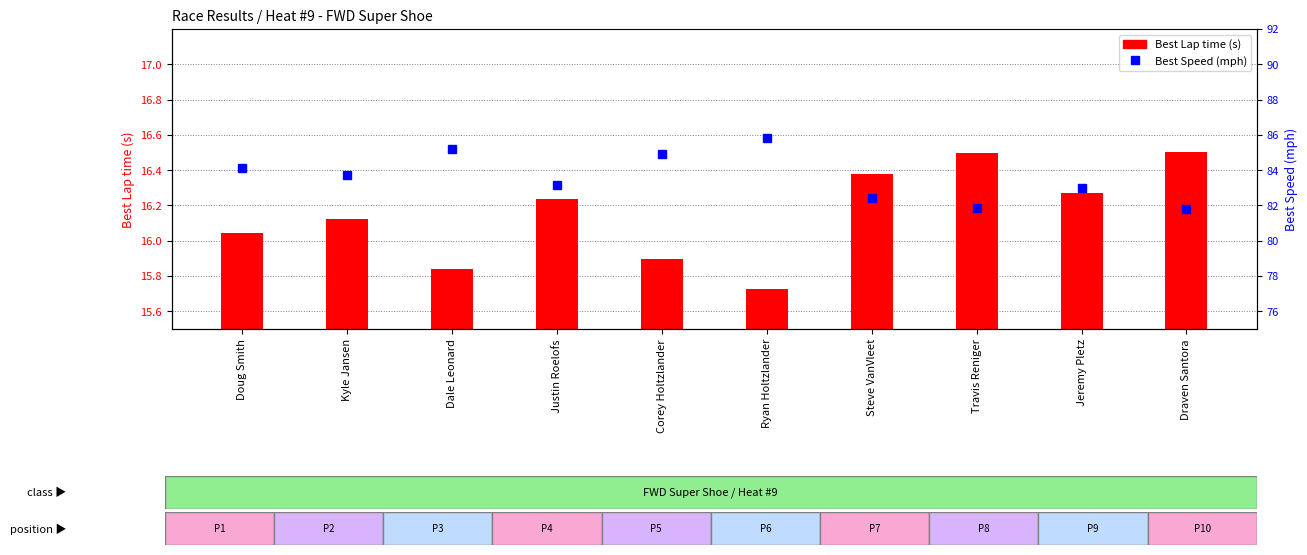

How many series are shown in this chart?

2